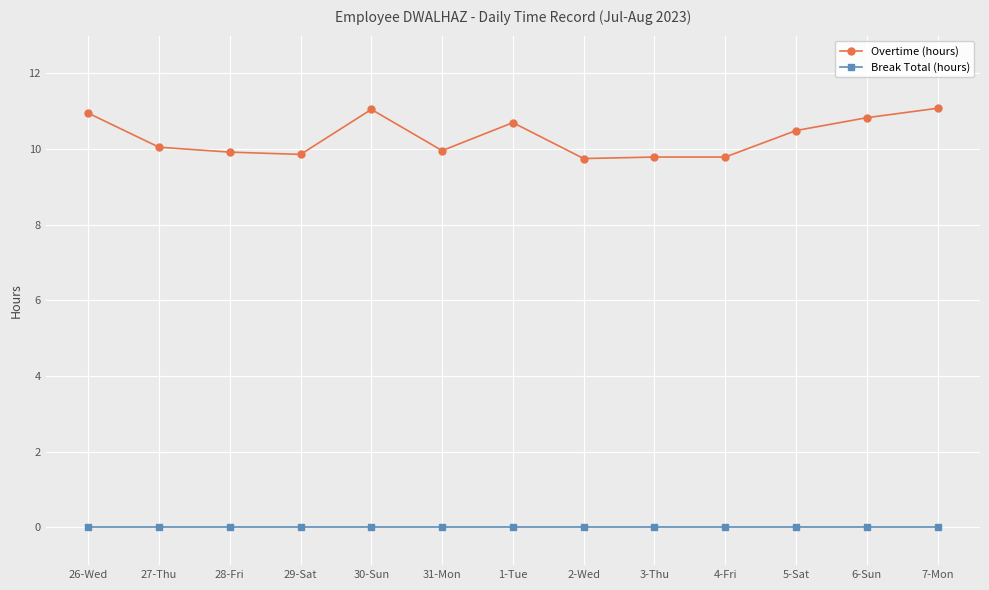

What is the spread (max minus min) of values at 6-Sun?

10.8